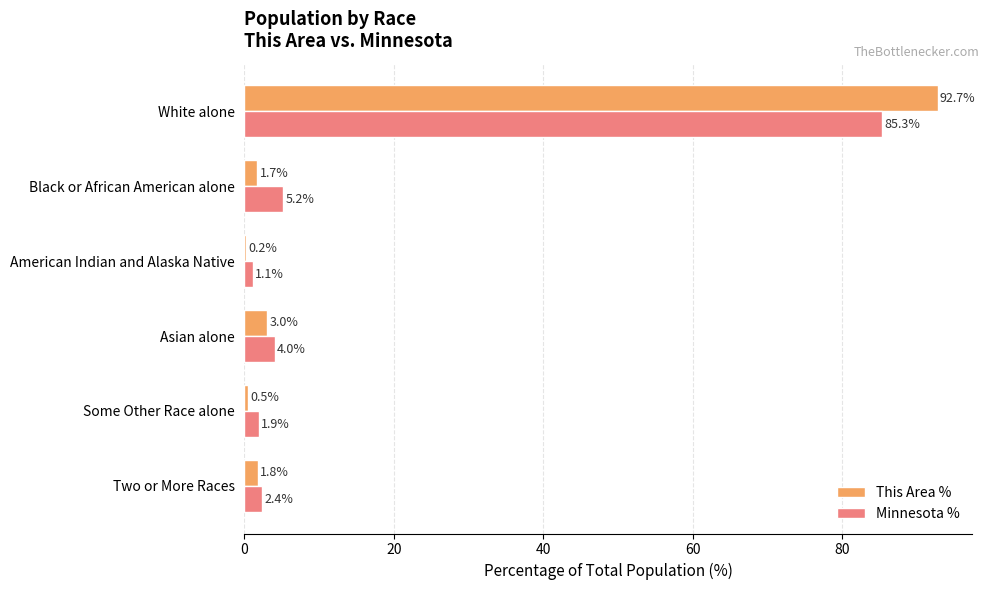

Which label corresponds to the largest value in the chart?

White alone